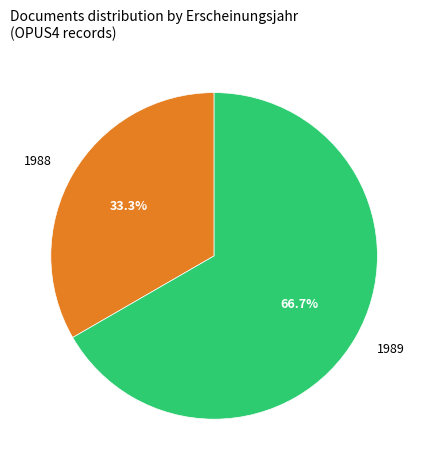

Is there any slice that represents more than half of the pie?

Yes